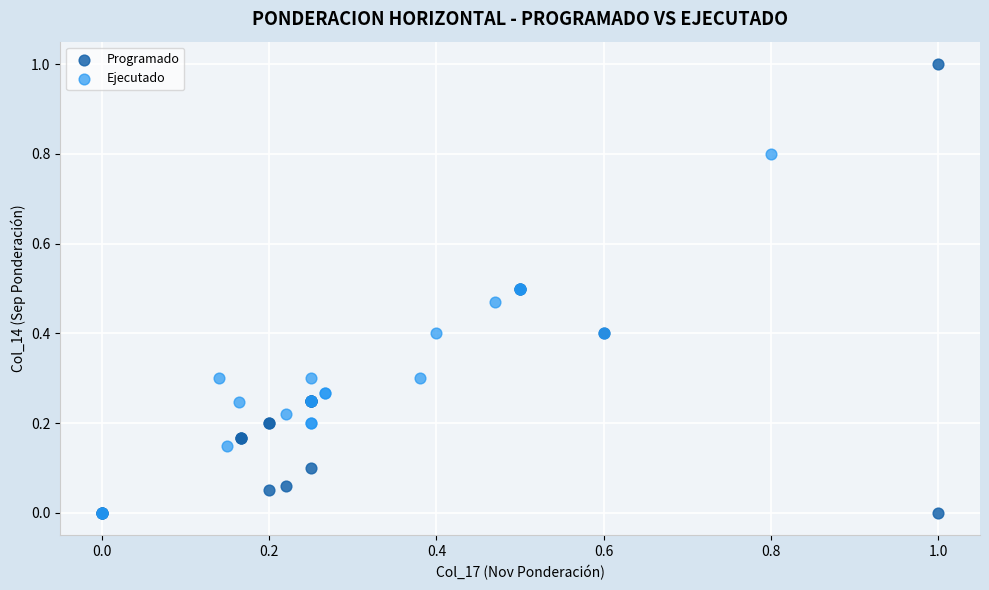

Which series reaches the maximum Y coordinate?

Programado